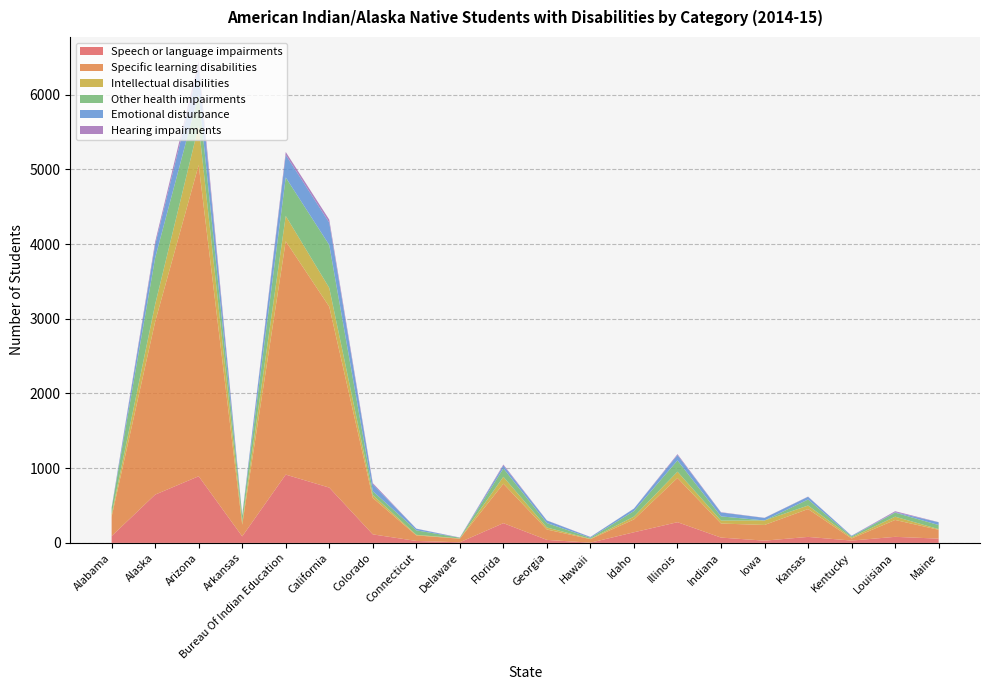

Reading right to left, extract all data points from this chart.

Speech or language impairments: Maine=57	Louisiana=81	Kentucky=31	Kansas=80	Iowa=30	Indiana=71	Illinois=277	Idaho=142	Hawaii=3	Georgia=40	Florida=264	Delaware=8	Connecticut=26	Colorado=114	California=740	Bureau Of Indian Education=914	Arkansas=87	Arizona=892	Alaska=646	Alabama=91
Specific learning disabilities: Maine=118	Louisiana=226	Kentucky=28	Kansas=373	Iowa=210	Indiana=188	Illinois=592	Idaho=172	Hawaii=47	Georgia=139	Florida=528	Delaware=48	Connecticut=74	Colorado=488	California=2422	Bureau Of Indian Education=3124	Arkansas=156	Arizona=4166	Alaska=2315	Alabama=260
Intellectual disabilities: Maine=9	Louisiana=44	Kentucky=14	Kansas=47	Iowa=60	Indiana=40	Illinois=84	Idaho=38	Hawaii=5	Georgia=27	Florida=92	Delaware=4	Connecticut=8	Colorado=39	California=251	Bureau Of Indian Education=339	Arkansas=39	Arizona=527	Alaska=232	Alabama=33
Other health impairments: Maine=55	Louisiana=54	Kentucky=13	Kansas=81	Iowa=0	Indiana=56	Illinois=151	Idaho=74	Hawaii=13	Georgia=59	Florida=113	Delaware=9	Connecticut=60	Colorado=51	California=575	Bureau Of Indian Education=515	Arkansas=80	Arizona=420	Alaska=622	Alabama=78
Emotional disturbance: Maine=37	Louisiana=6	Kentucky=9	Kansas=36	Iowa=34	Indiana=52	Illinois=72	Idaho=33	Hawaii=10	Georgia=34	Florida=39	Delaware=0	Connecticut=22	Colorado=92	California=299	Bureau Of Indian Education=302	Arkansas=8	Arizona=362	Alaska=176	Alabama=6
Hearing impairments: Maine=2	Louisiana=13	Kentucky=1	Kansas=3	Iowa=2	Indiana=4	Illinois=12	Idaho=1	Hawaii=2	Georgia=2	Florida=13	Delaware=3	Connecticut=1	Colorado=16	California=40	Bureau Of Indian Education=39	Arkansas=3	Arizona=83	Alaska=39	Alabama=5